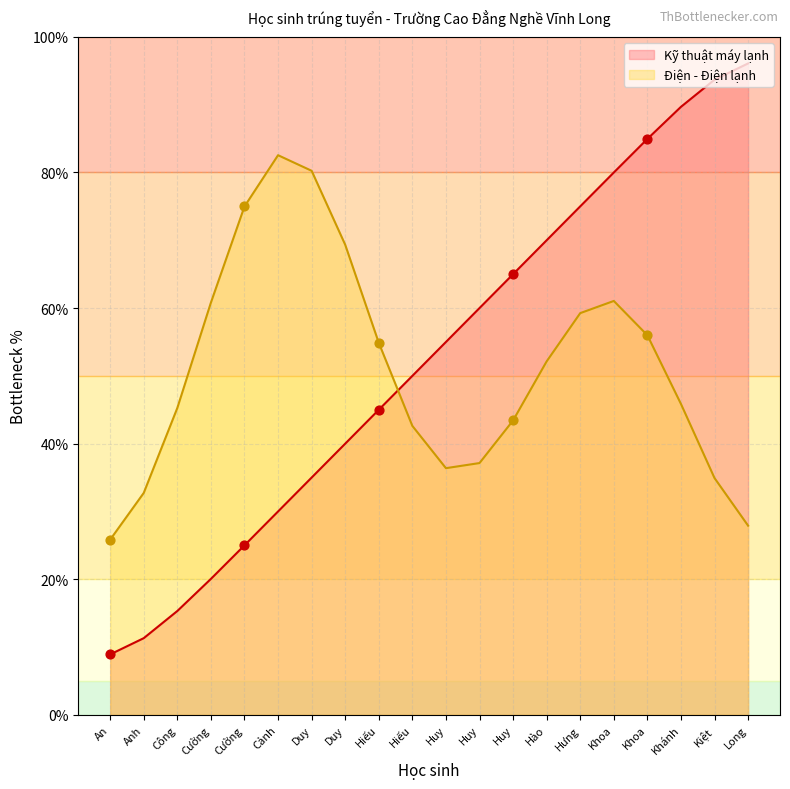

What are all the series names shown in the legend?

Kỹ thuật máy lạnh, Điện - Điện lạnh